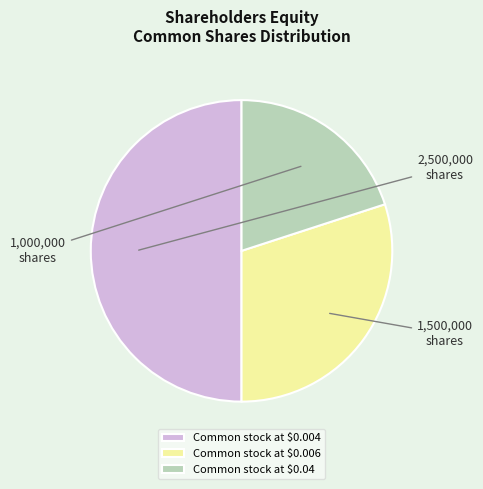

Does Common stock at $0.04 account for over 50% of the chart?

No